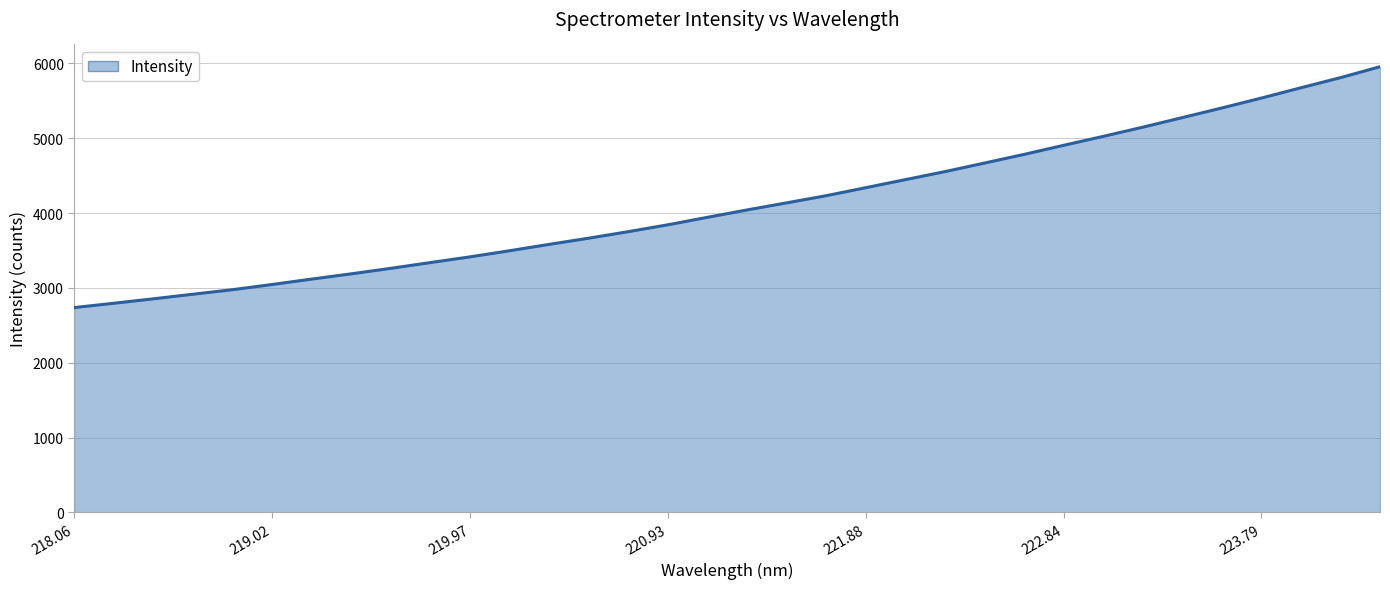

What is the greatest value displayed?

5955.5